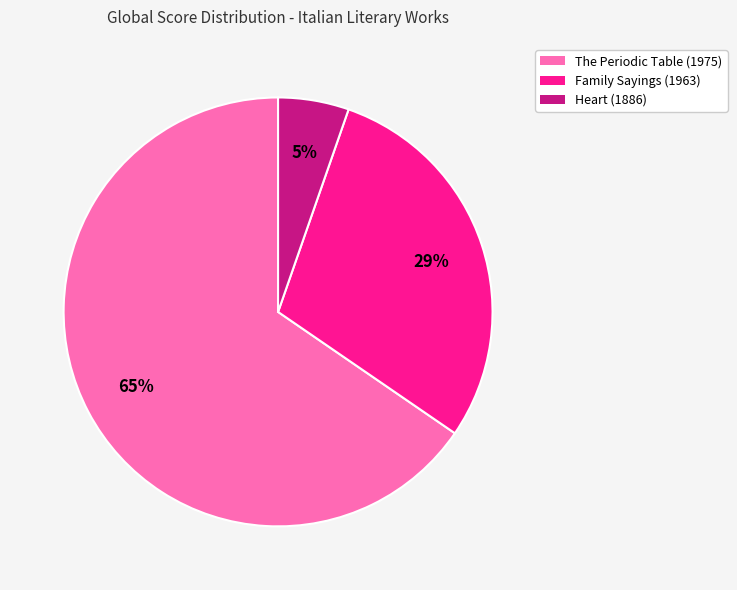

To the nearest percent, what is the combined percentage of The Periodic Table (1975) and Heart (1886)?

71%